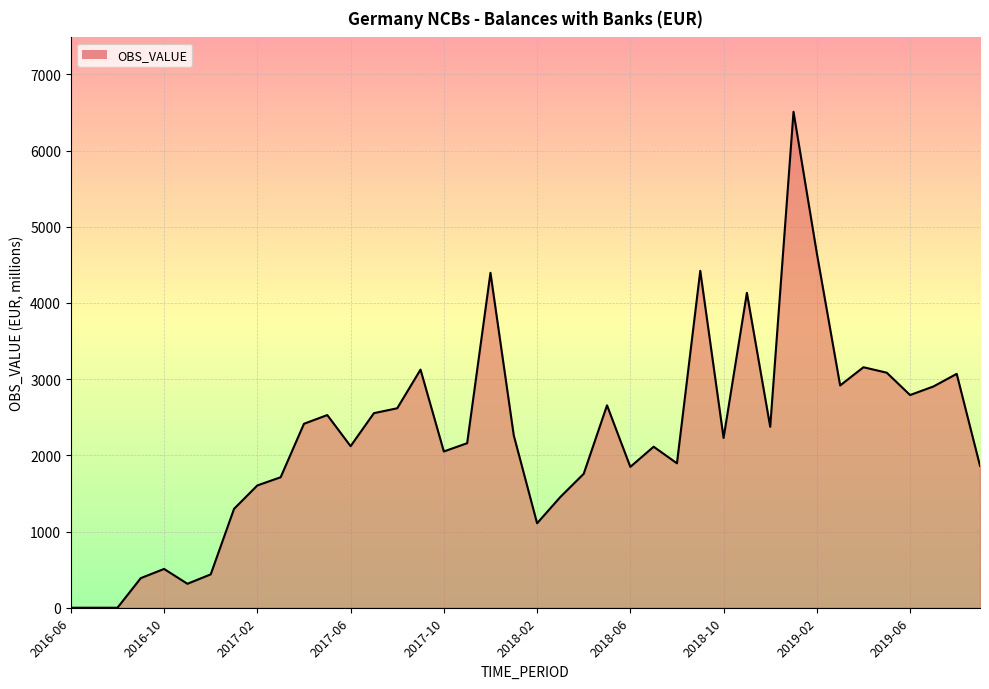

What is the maximum value shown in the chart?

6509.7